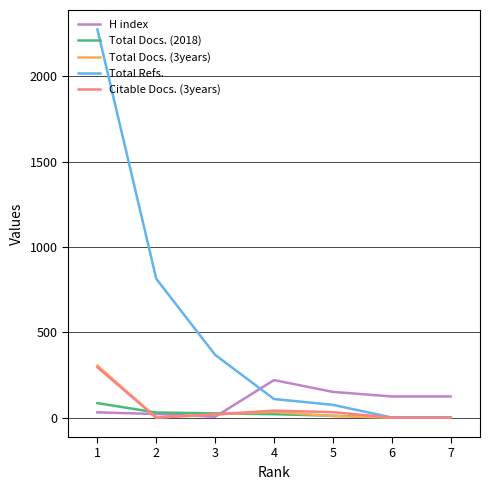

Rank the series by their maximum value, from highest to lowest.

Total Refs., Total Docs. (3years), Citable Docs. (3years), H index, Total Docs. (2018)